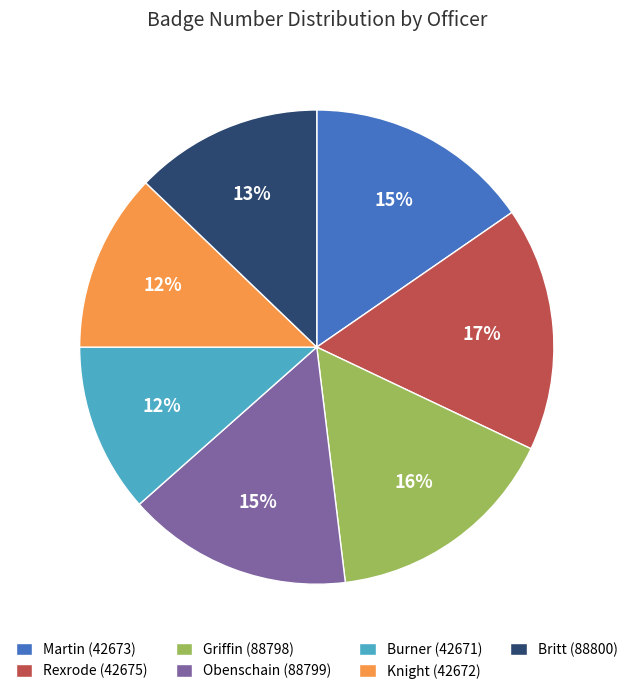

True or false: Burner (42671) accounts for 12% of the total.

True